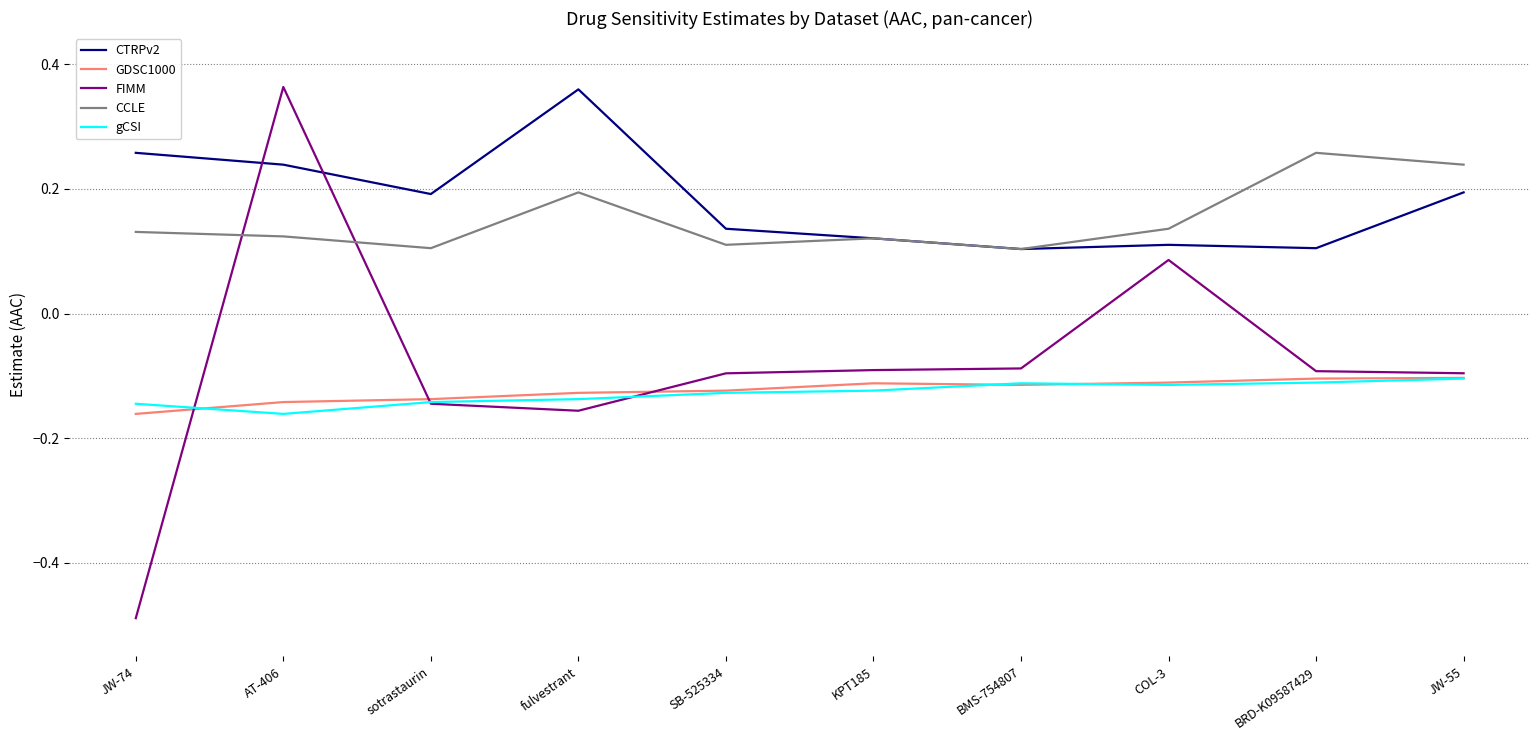

Which label corresponds to the smallest value in the chart?

JW-74